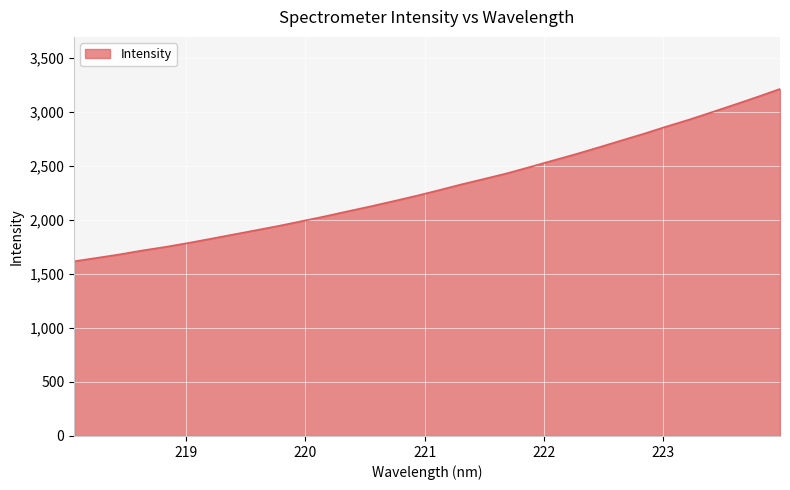

What is the maximum value shown in the chart?

3209.4